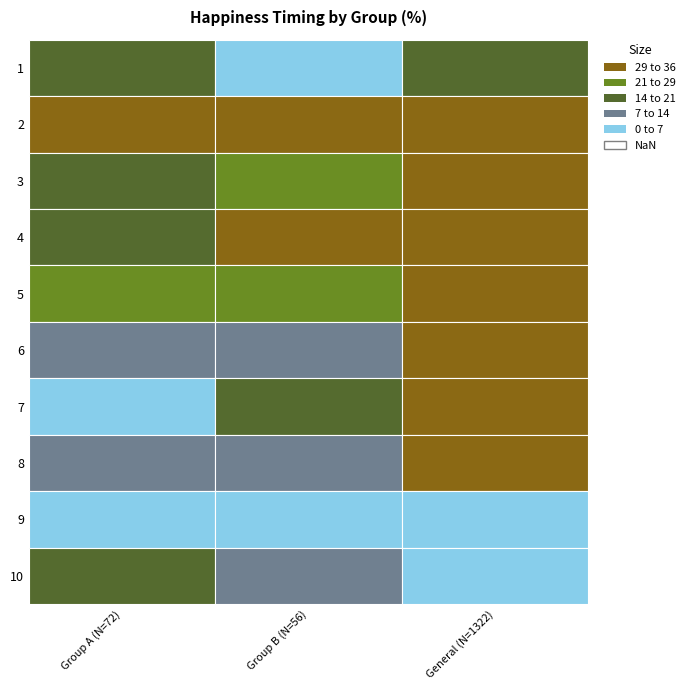

What is the minimum value shown in the chart?

2.1